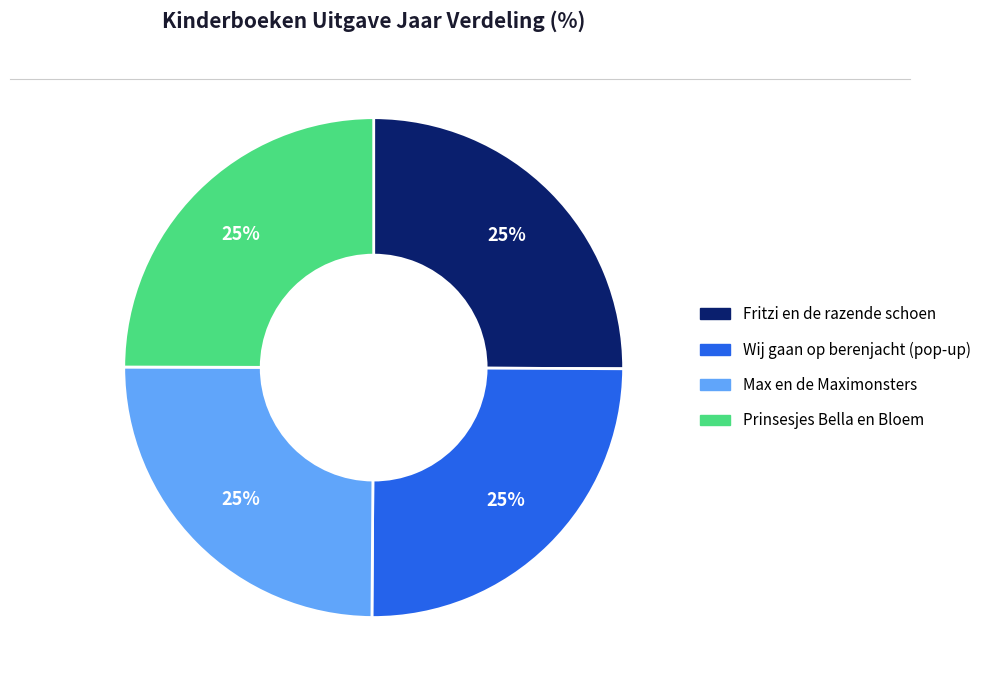

To the nearest percent, what is the combined percentage of Prinsesjes Bella en Bloem and Wij gaan op berenjacht (pop-up)?

50%